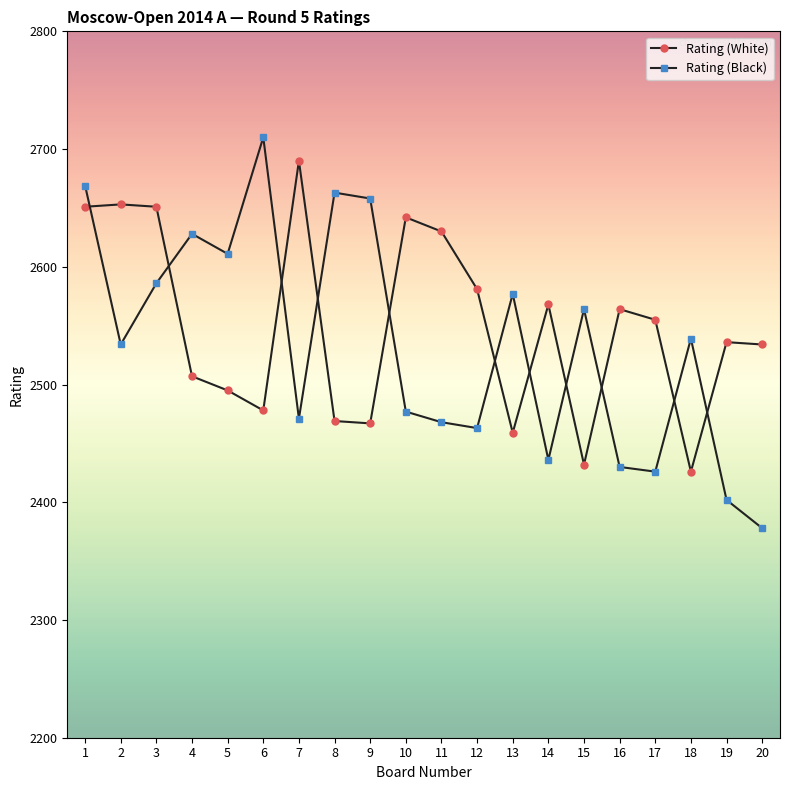

List the series in order of their overall mean, lowest first.

Rating (Black), Rating (White)